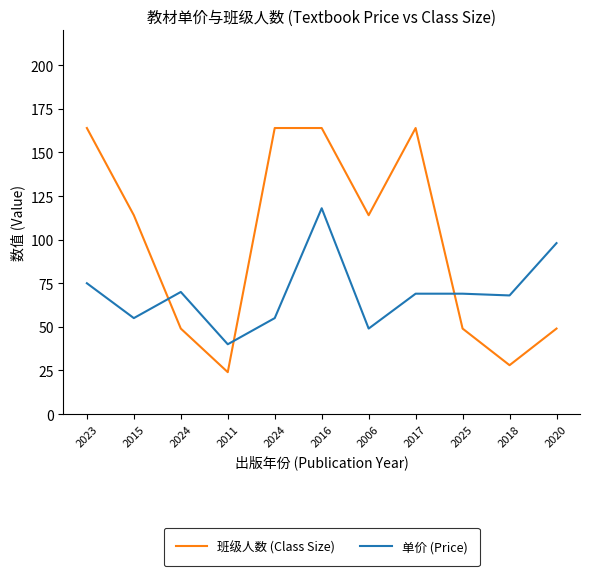

Count the 班级人数 (Class Size) values in the range 49 to 164.

9